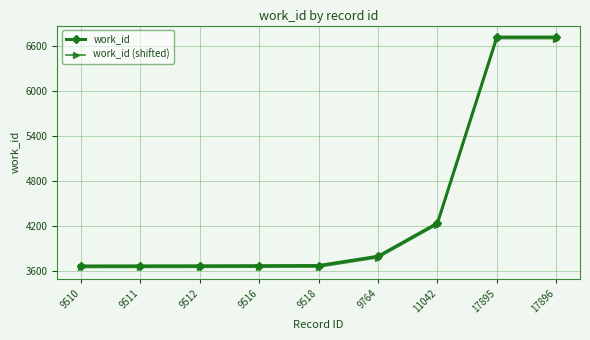

What is the spread (max minus min) of values at 9511?

20